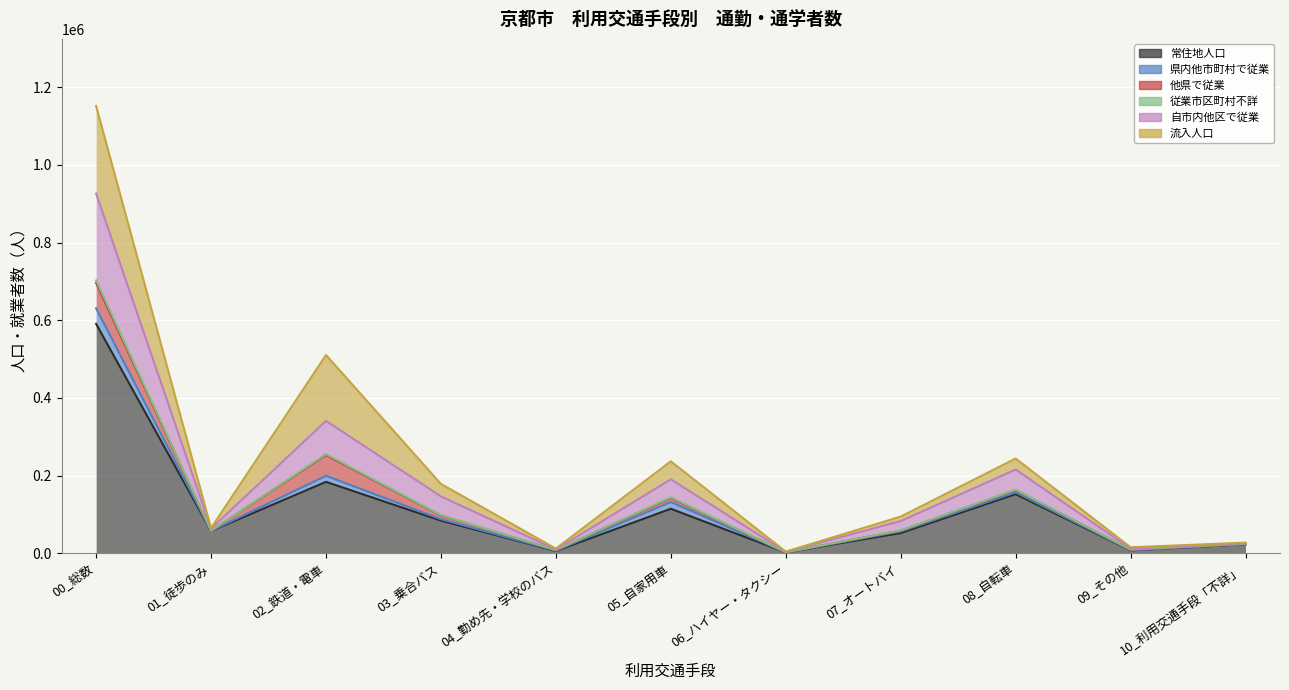

List the labels in order of 常住地人口 value, smallest first.

06_ハイヤー・タクシー, 04_勤め先・学校のバス, 09_その他, 10_利用交通手段「不詳」, 07_オートバイ, 01_徒歩のみ, 03_乗合バス, 05_自家用車, 08_自転車, 02_鉄道・電車, 00_総数